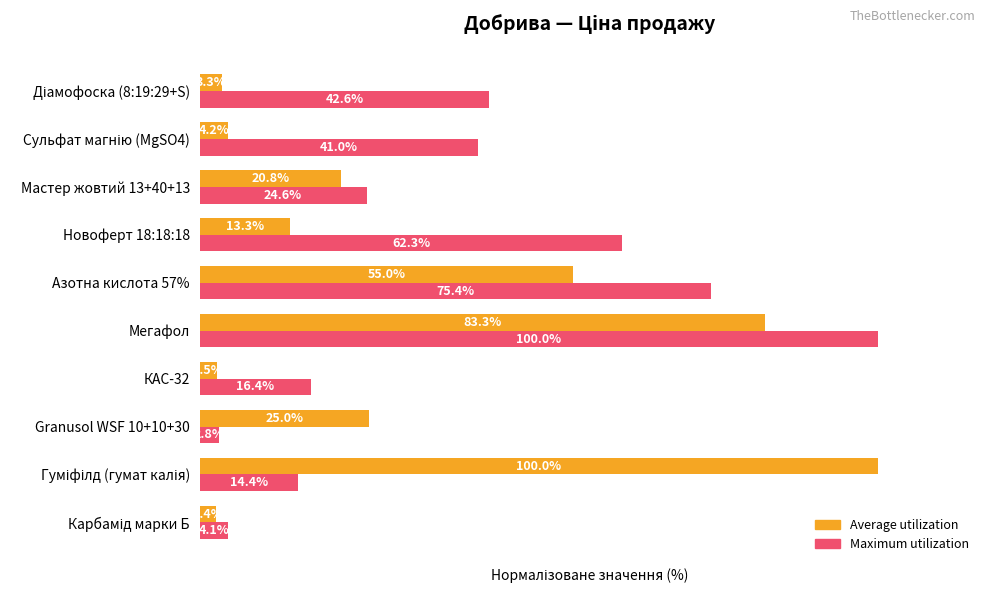

Which series has the widest spread of values?

Average utilization